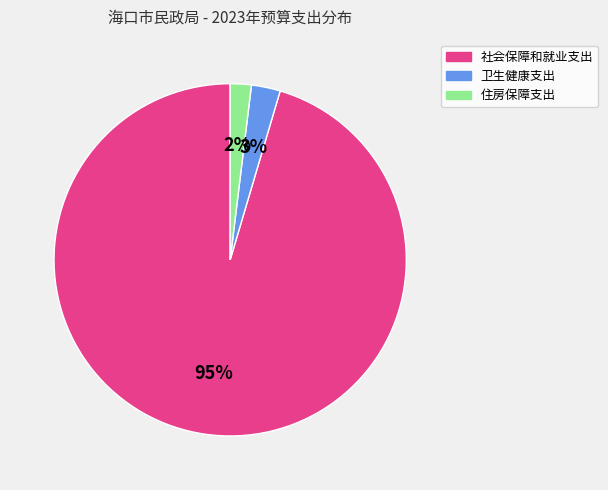

True or false: 卫生健康支出 accounts for 3% of the total.

True